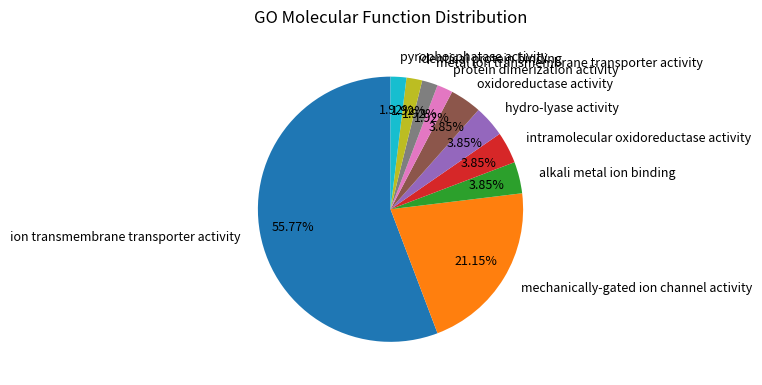

To the nearest percent, what portion does hydro-lyase activity represent?

4%